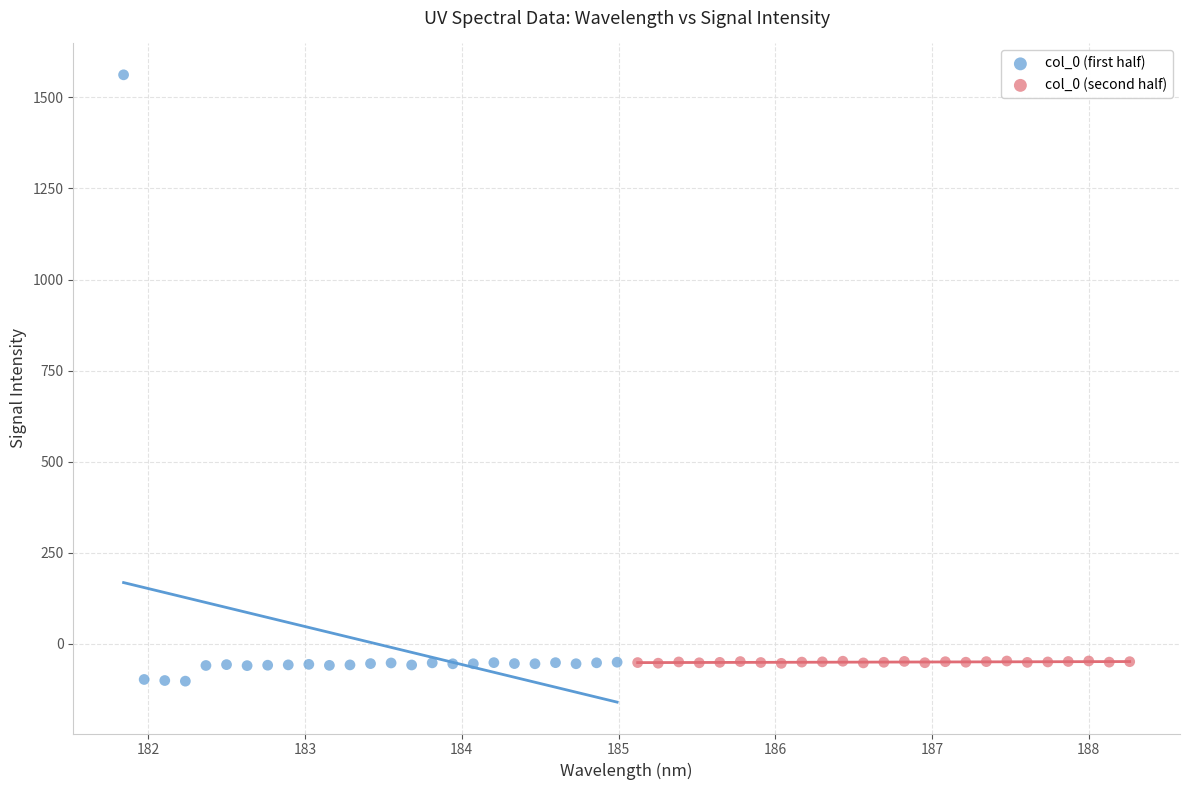

What are all the series names shown in the legend?

col_0 (first half), col_0 (second half)